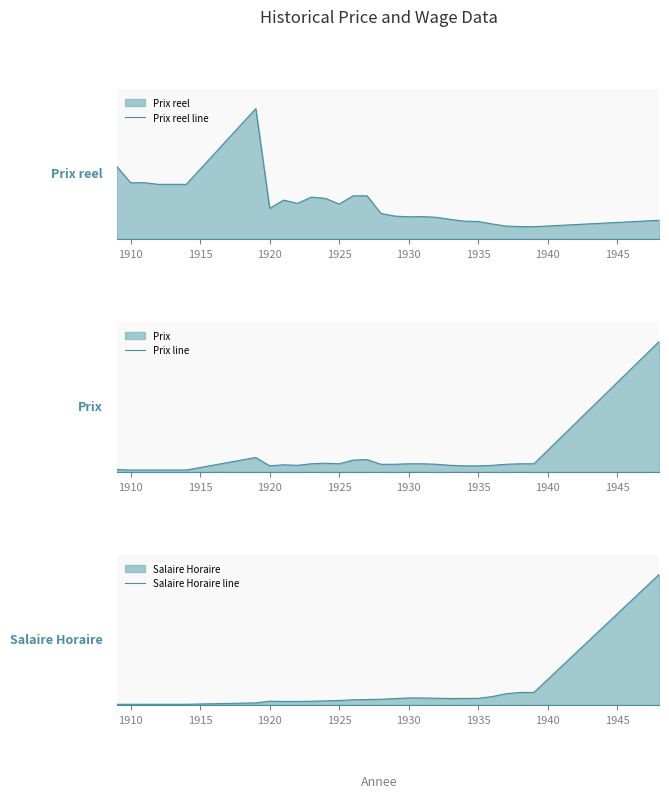

Which series ends up on top after the final intersection of Salaire Horaire line and Prix line?

Salaire Horaire line